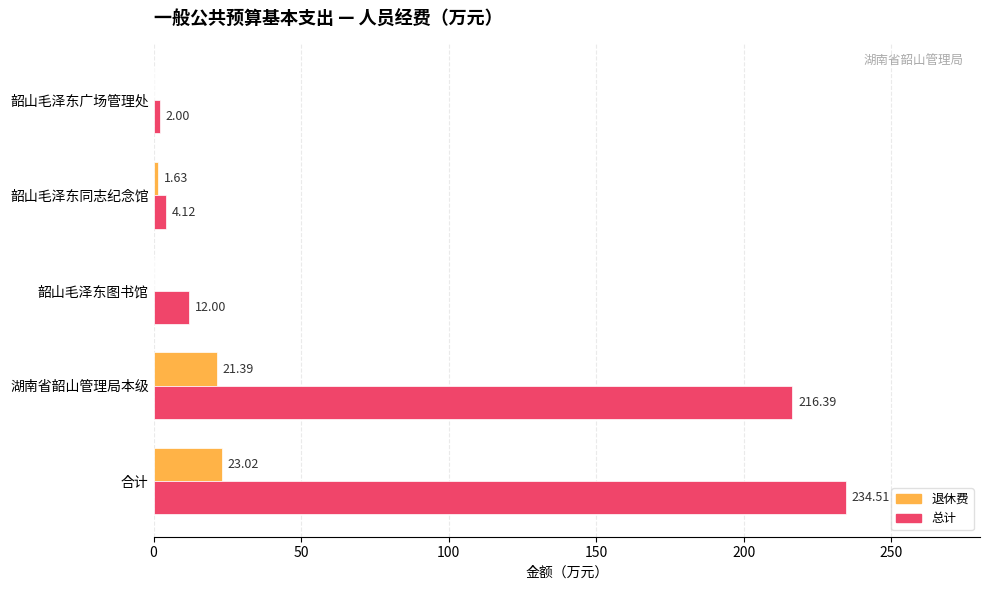

Where is 退休费 nearest to the value 11?

韶山毛泽东同志纪念馆